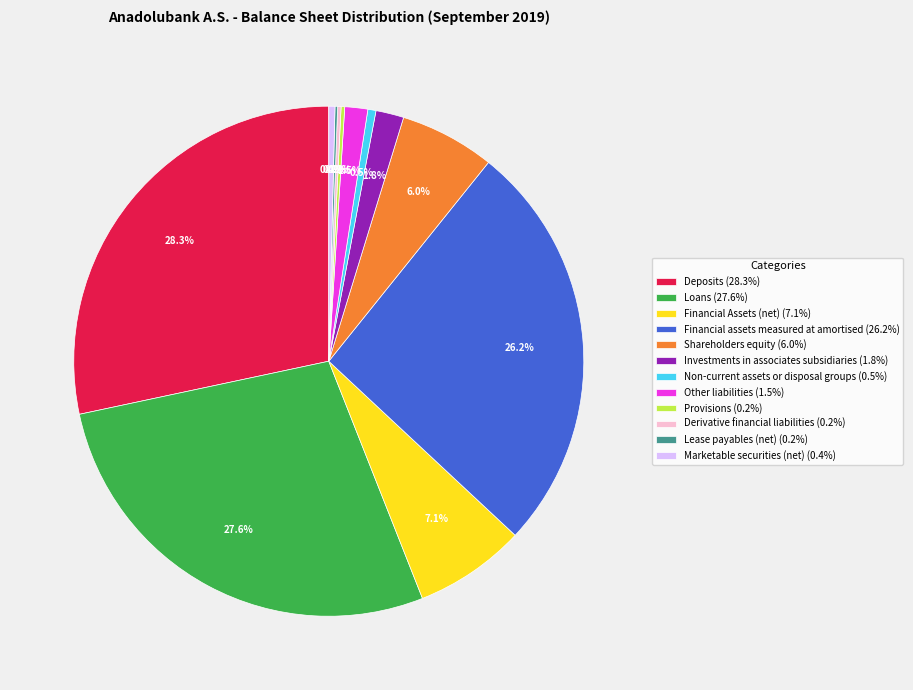

What portion of the pie excludes Loans?

72.4%